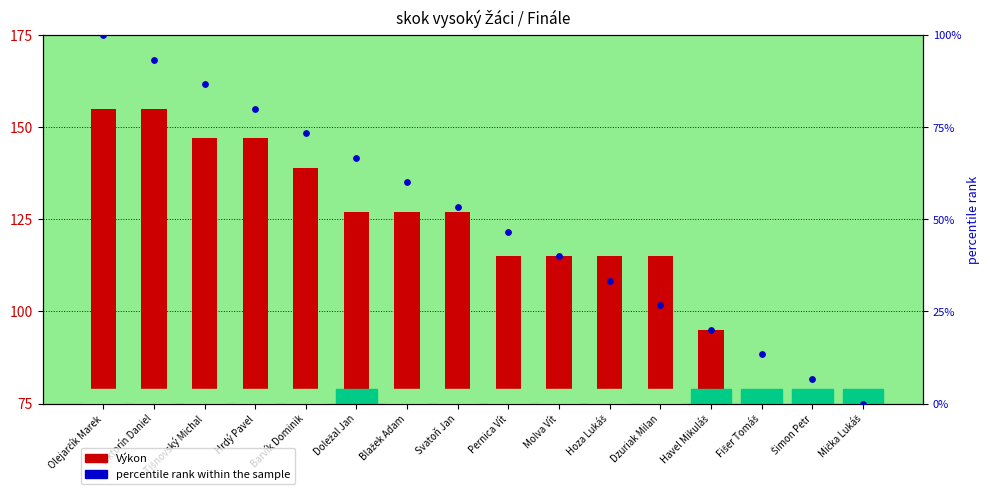

At which category is the sum across all series the highest?

Olejarčík Marek